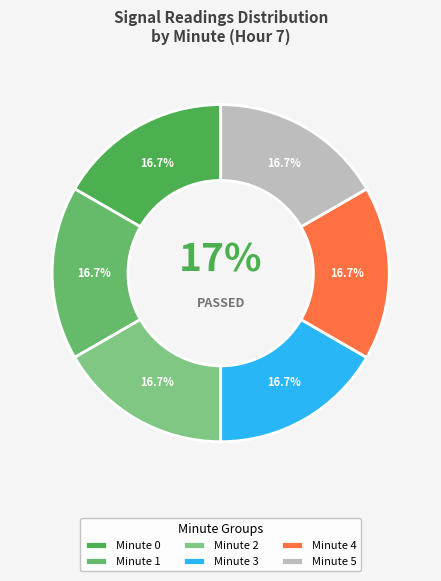

How many segments does this pie chart have?

6